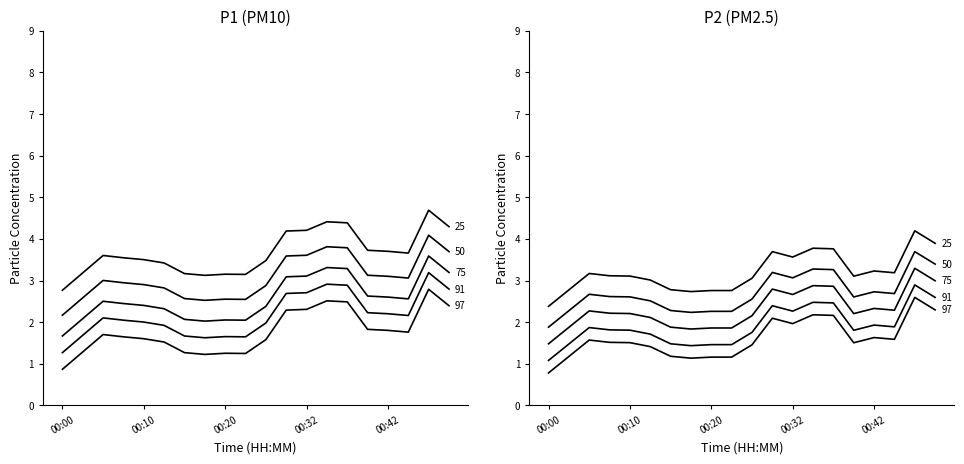

In P1, how many points are higher than both neighbors (excluding endpoints)?

3